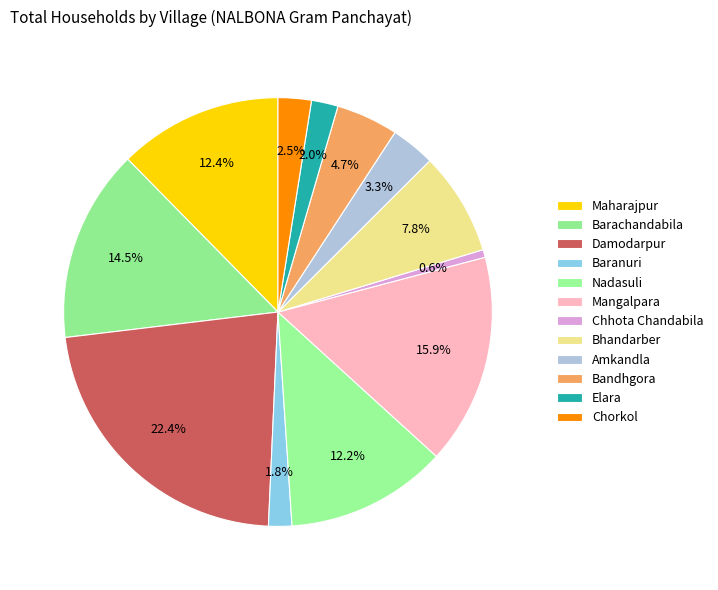

Count the number of slices in the pie.

12